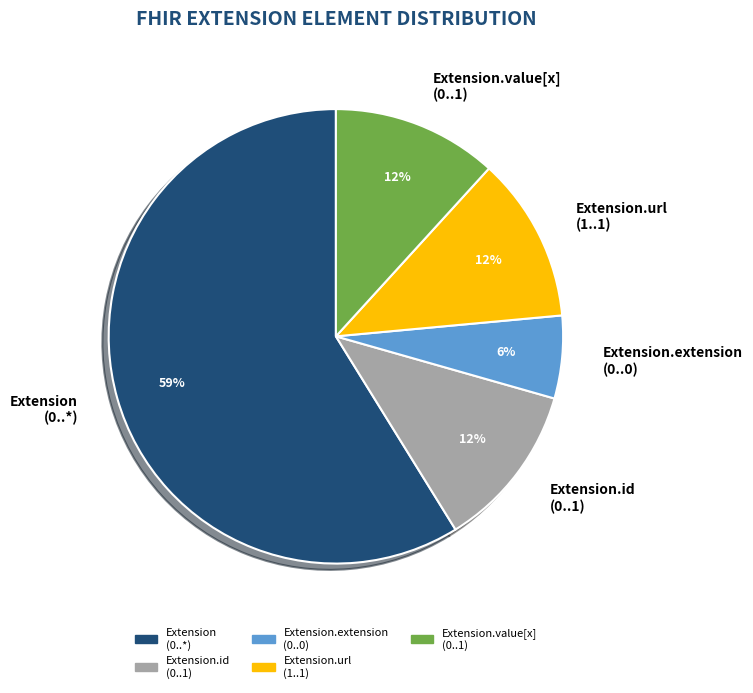

Is the sum of Extension (0..*) and Extension.id (0..1) greater than half?

Yes